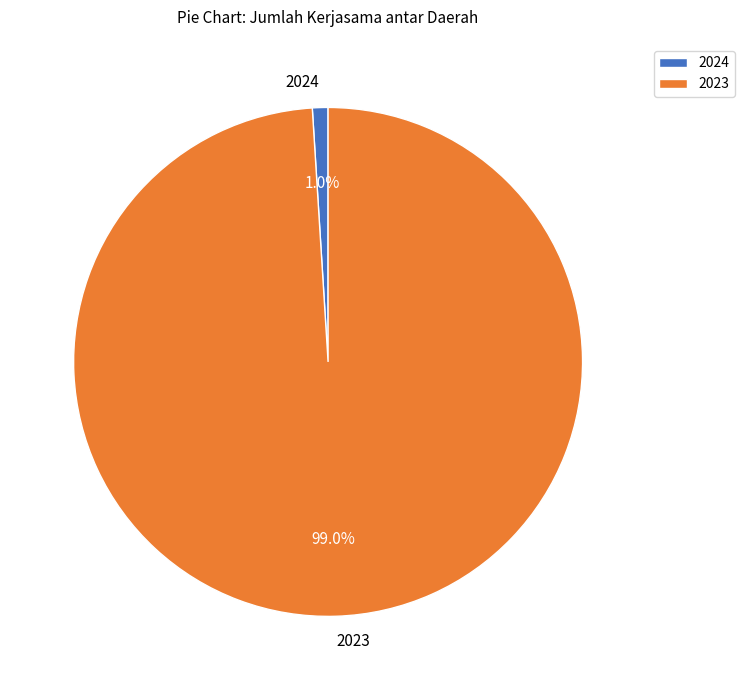

True or false: 2023 accounts for 85% of the total.

False